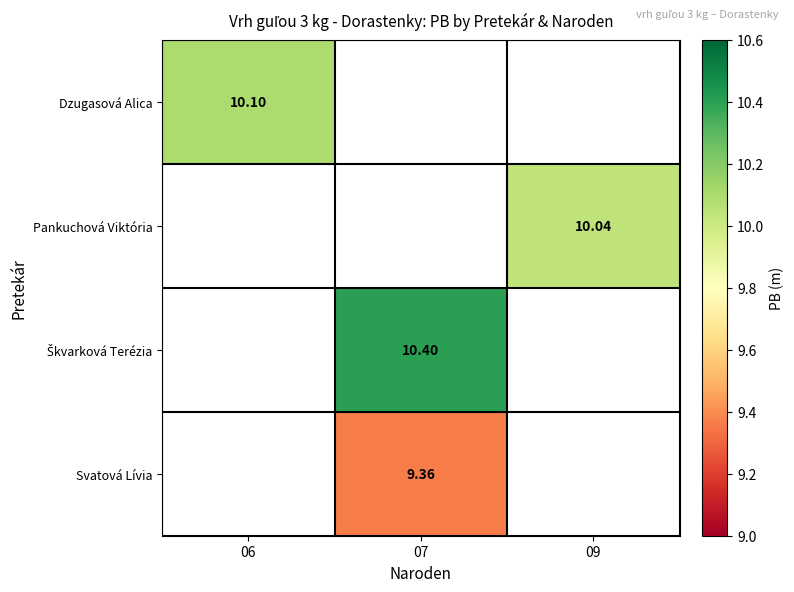

At which category does the chart reach its minimum across all series?

07